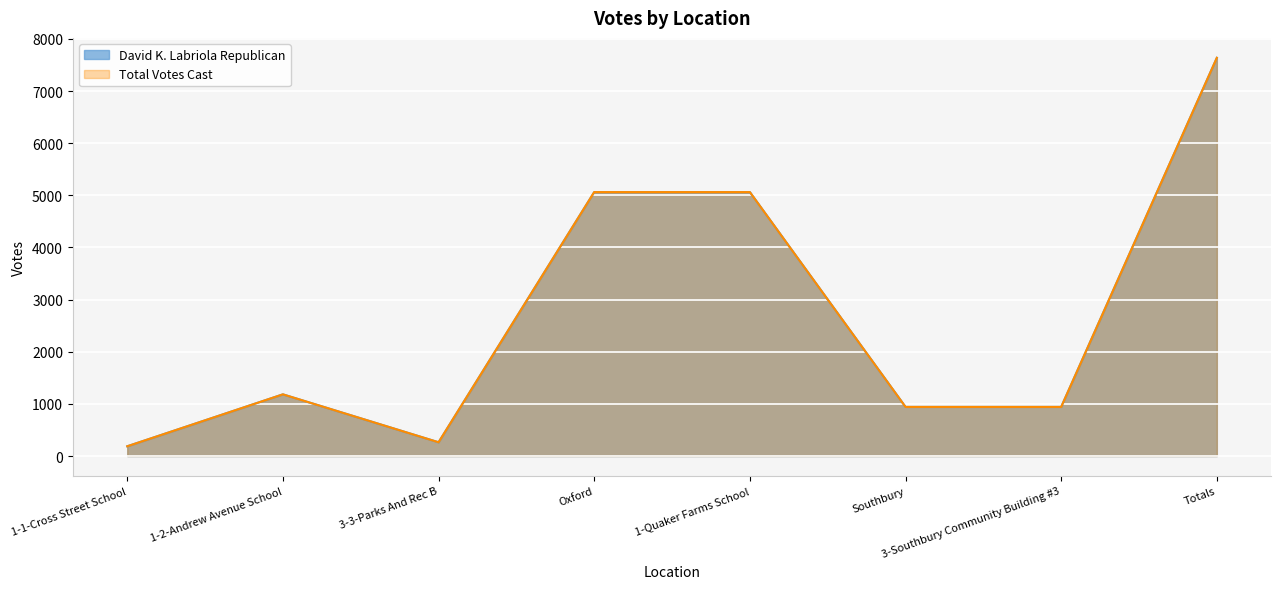

What is the value of the Total Votes Cast point at the 5th from the left?

5062